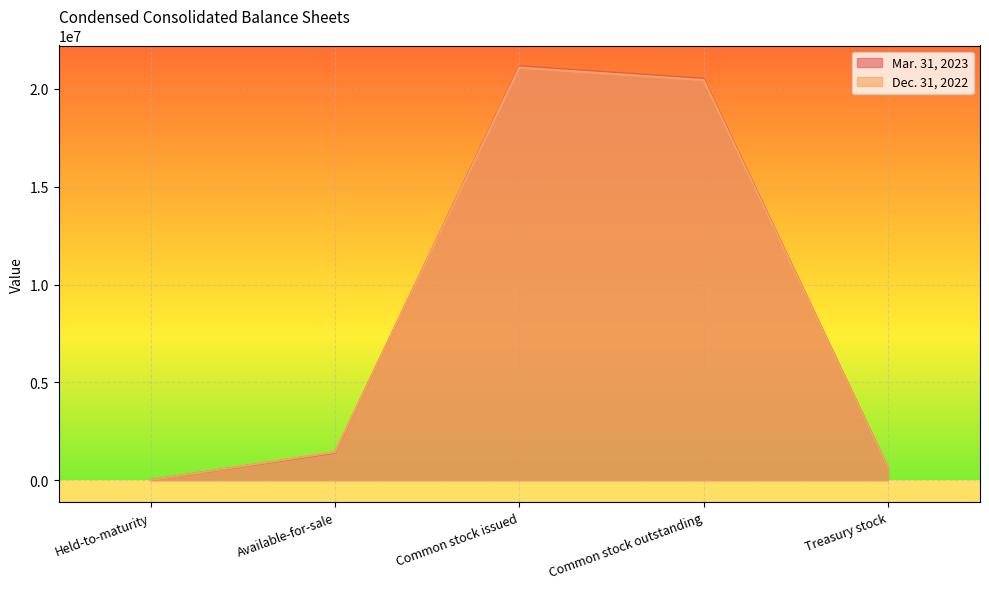

List the series in order of their overall mean, highest first.

Mar. 31, 2023, Dec. 31, 2022